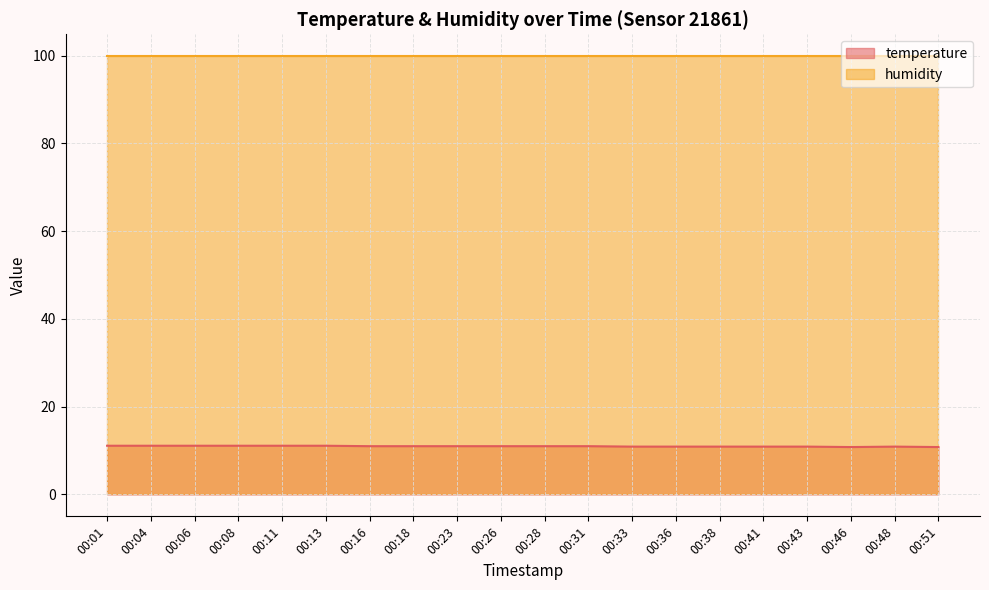

At which label is the value closest to 10?

00:46